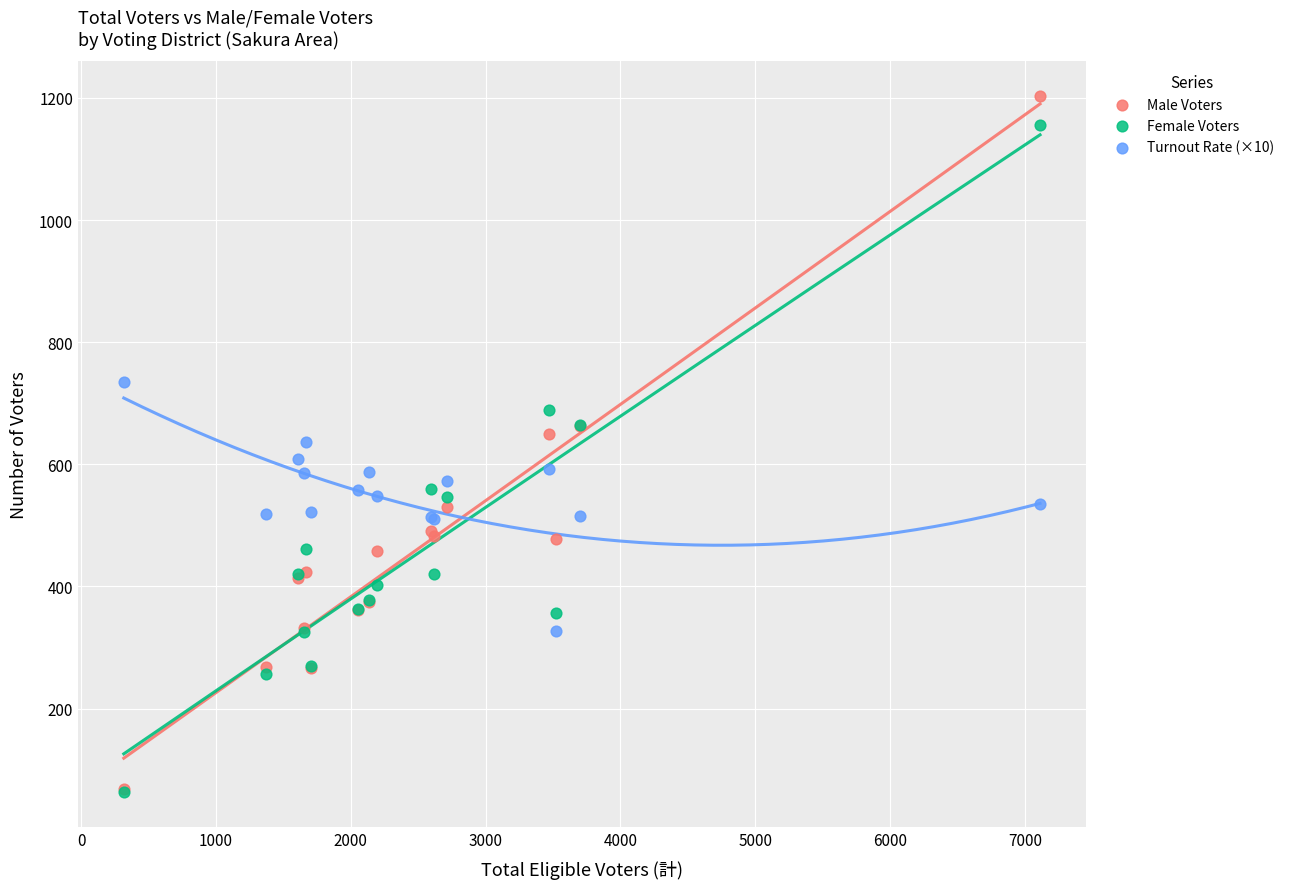

What are all the series names shown in the legend?

Male Voters, Female Voters, Turnout Rate (×10)